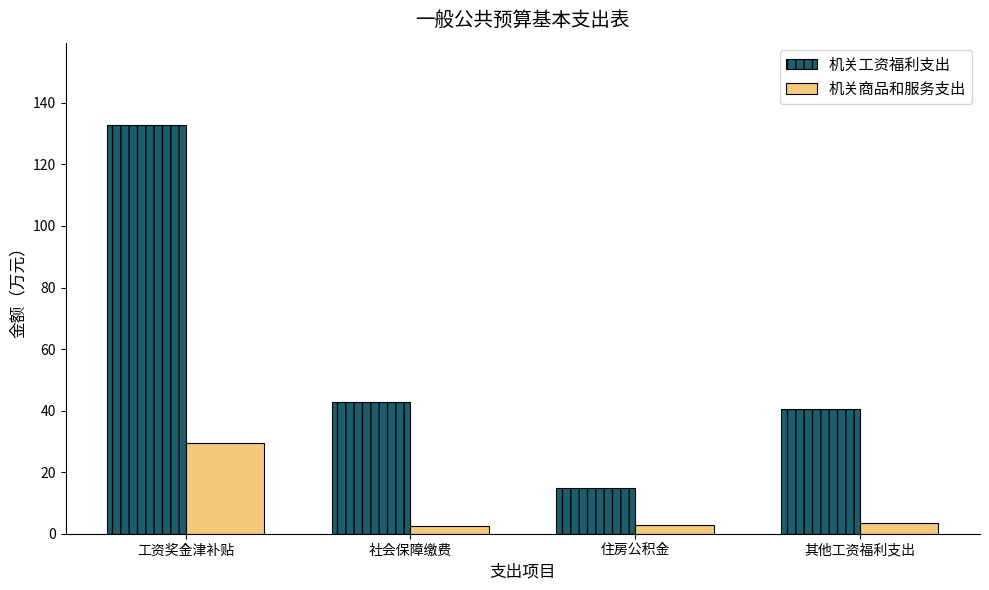

What is the difference between the 机关工资福利支出 values at 工资奖金津补贴 and 其他工资福利支出?

92.3